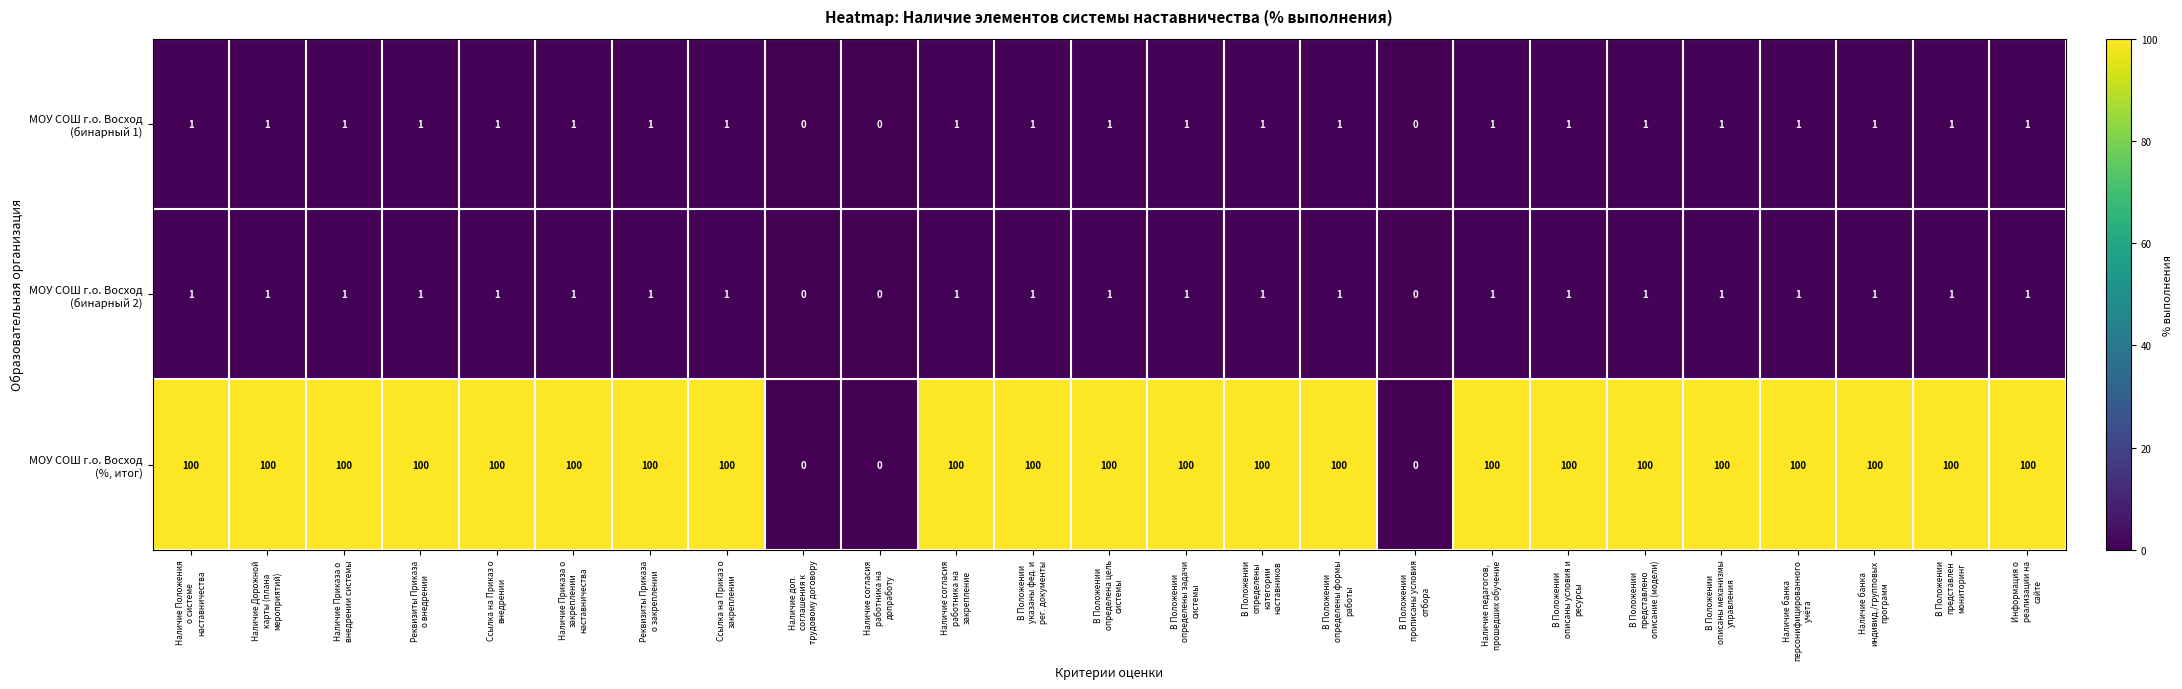

At how many categories does at least one series exceed 76?

22